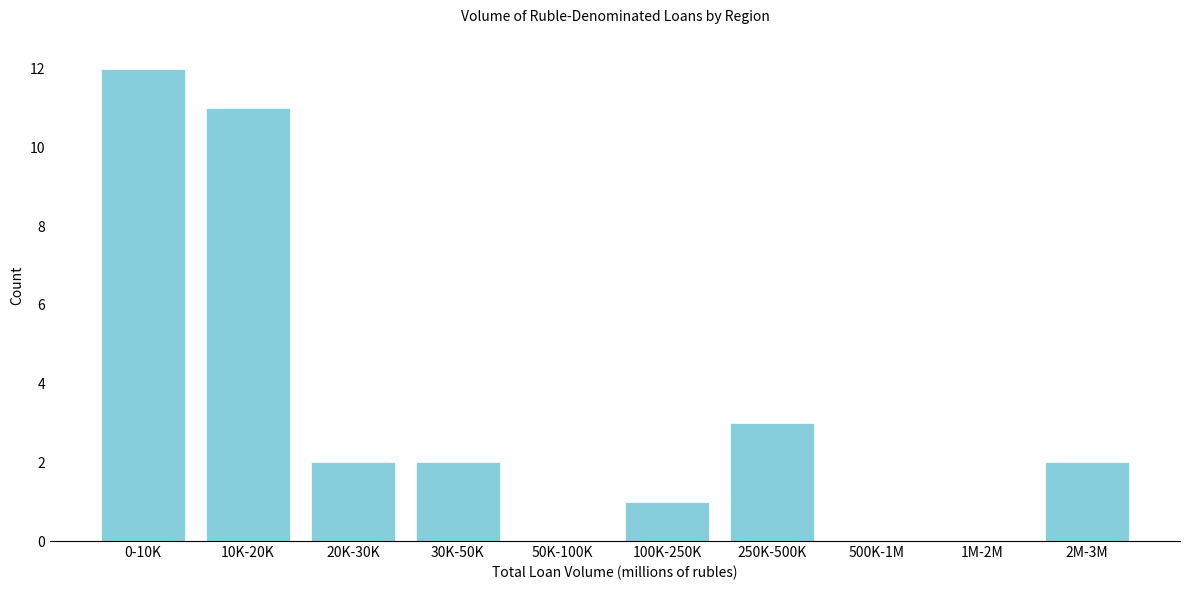

Reading right to left, list all the values displayed in this chart.

2M-3M=2	1M-2M=0	500K-1M=0	250K-500K=3	100K-250K=1	50K-100K=0	30K-50K=2	20K-30K=2	10K-20K=11	0-10K=12